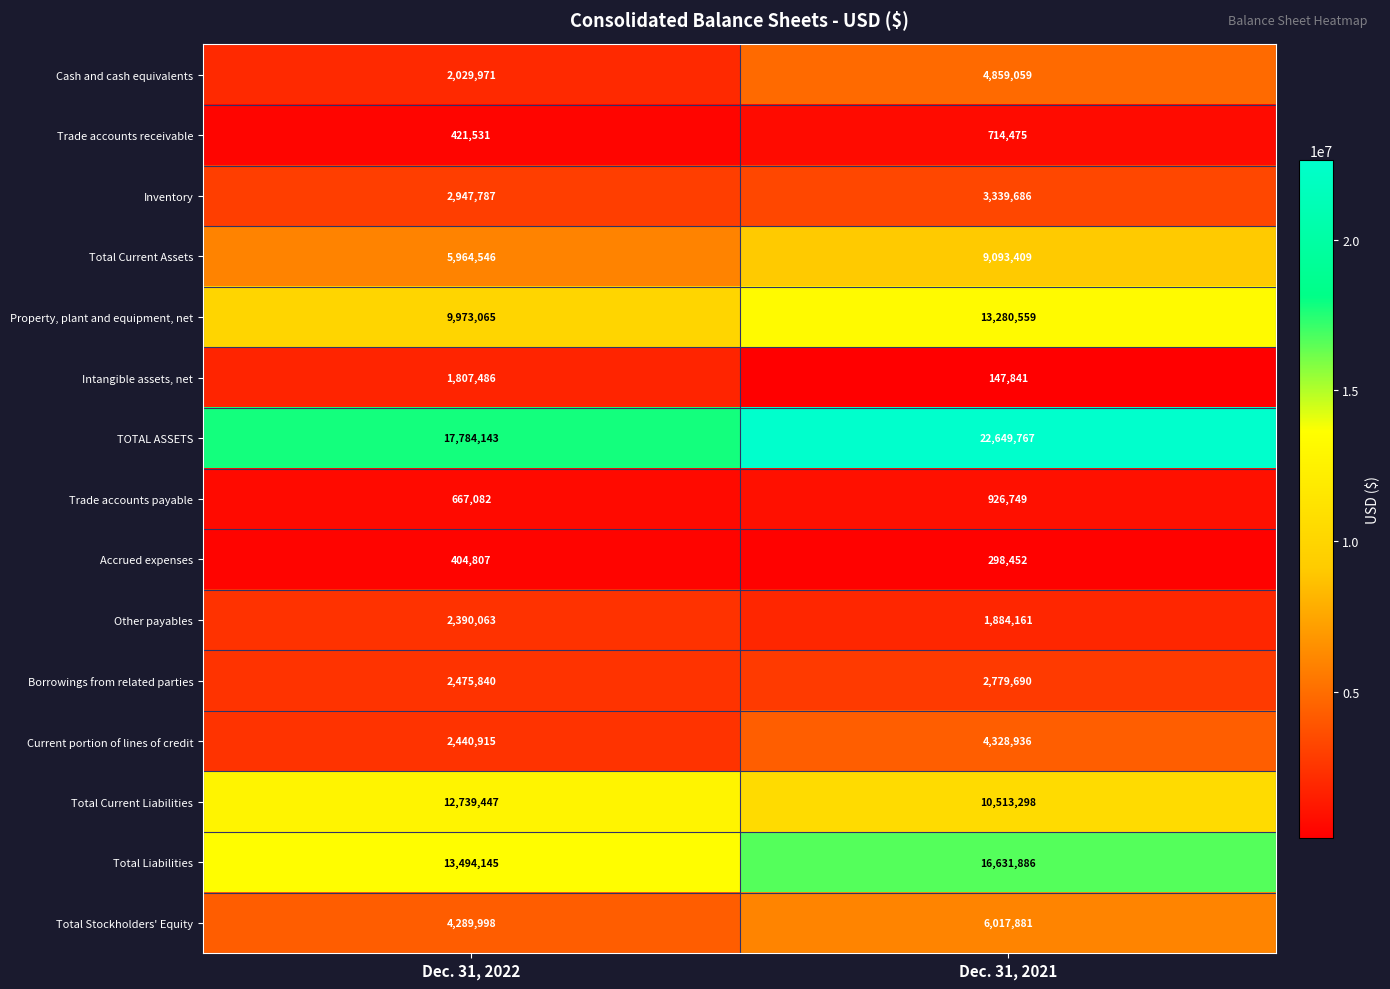

At which category does the chart reach its peak across all series?

Dec. 31, 2021